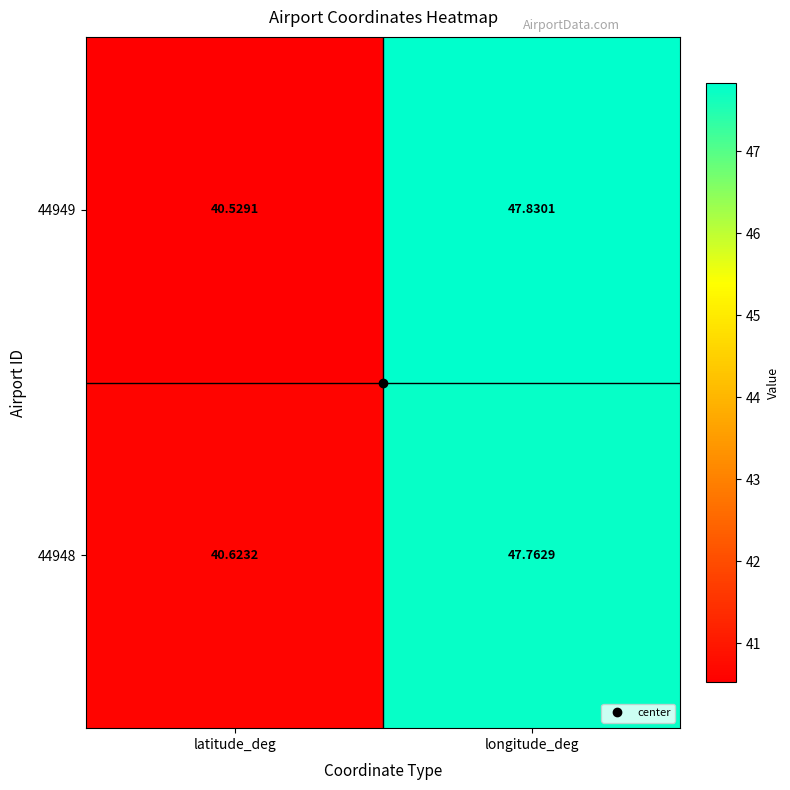

Which series changed the most between latitude_deg and longitude_deg?

44949